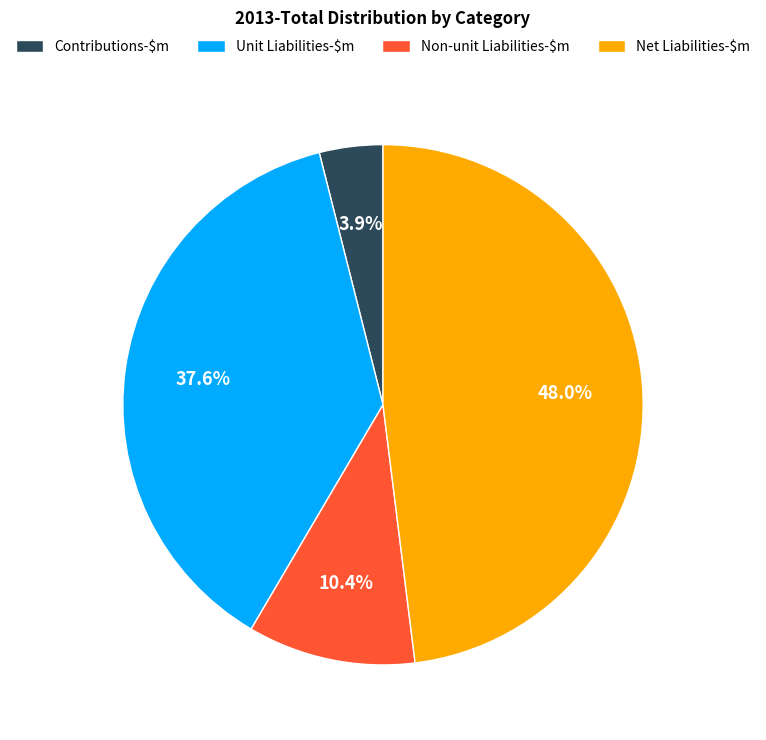

What percentage is NOT represented by Contributions-$m?

96.1%